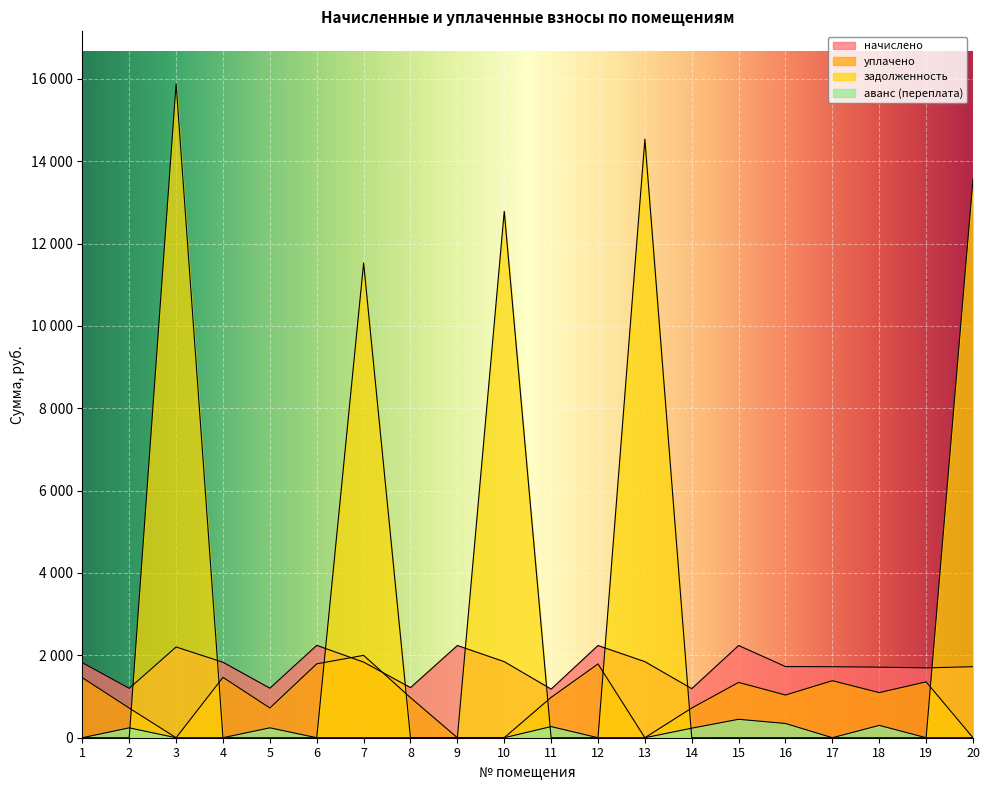

Is it true that задолженность equals 9013.9 at 2?

False